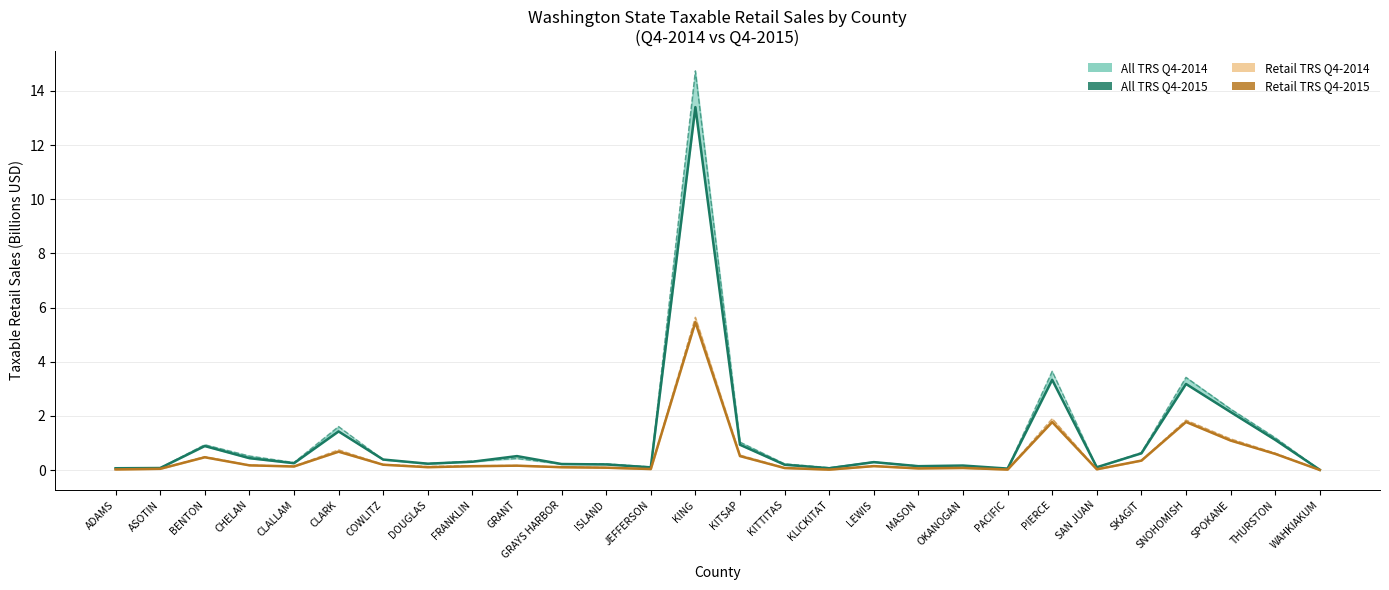

Which series has the widest spread of values?

All TRS Q4-2015